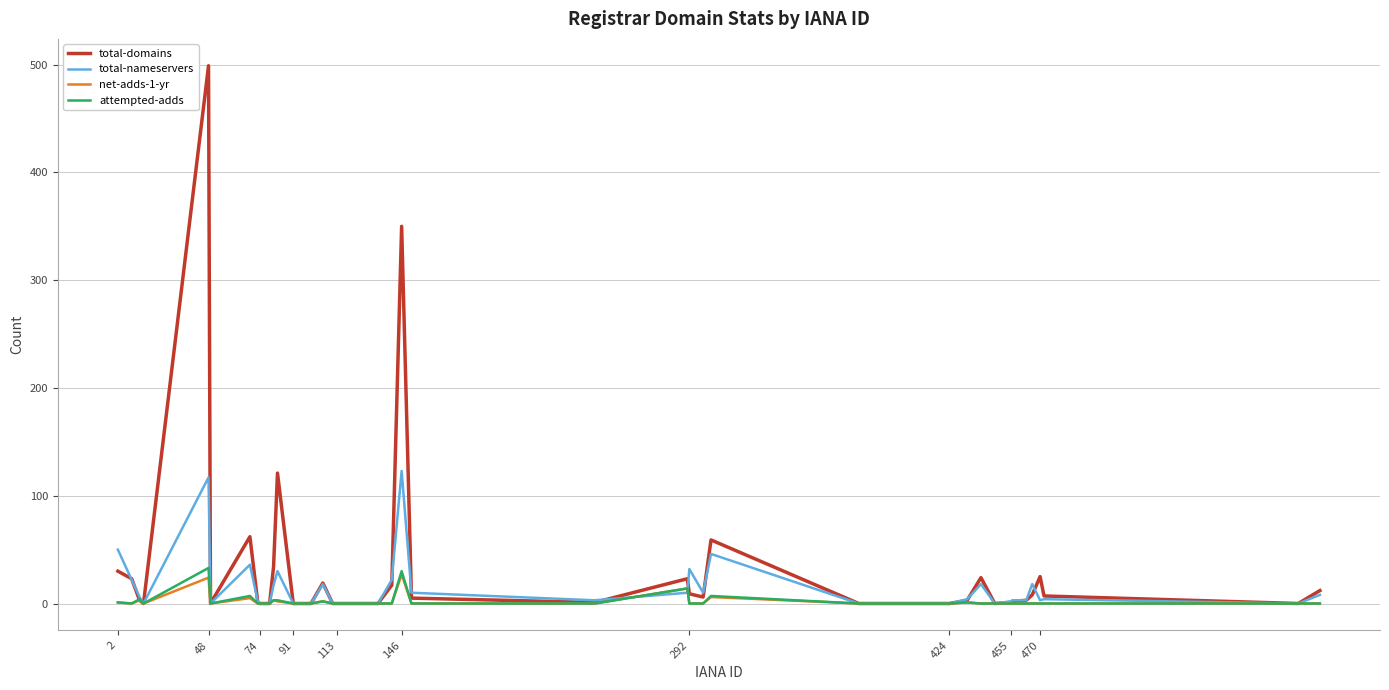

Which series has the widest spread of values?

total-domains